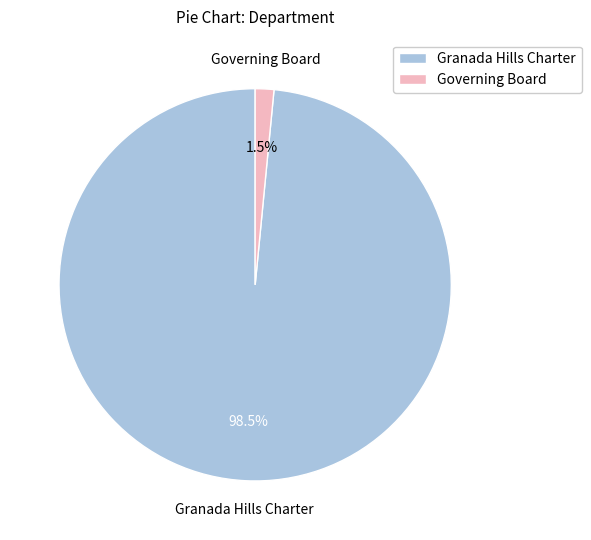

What is the total percentage of Granada Hills Charter and Governing Board?

100.0%